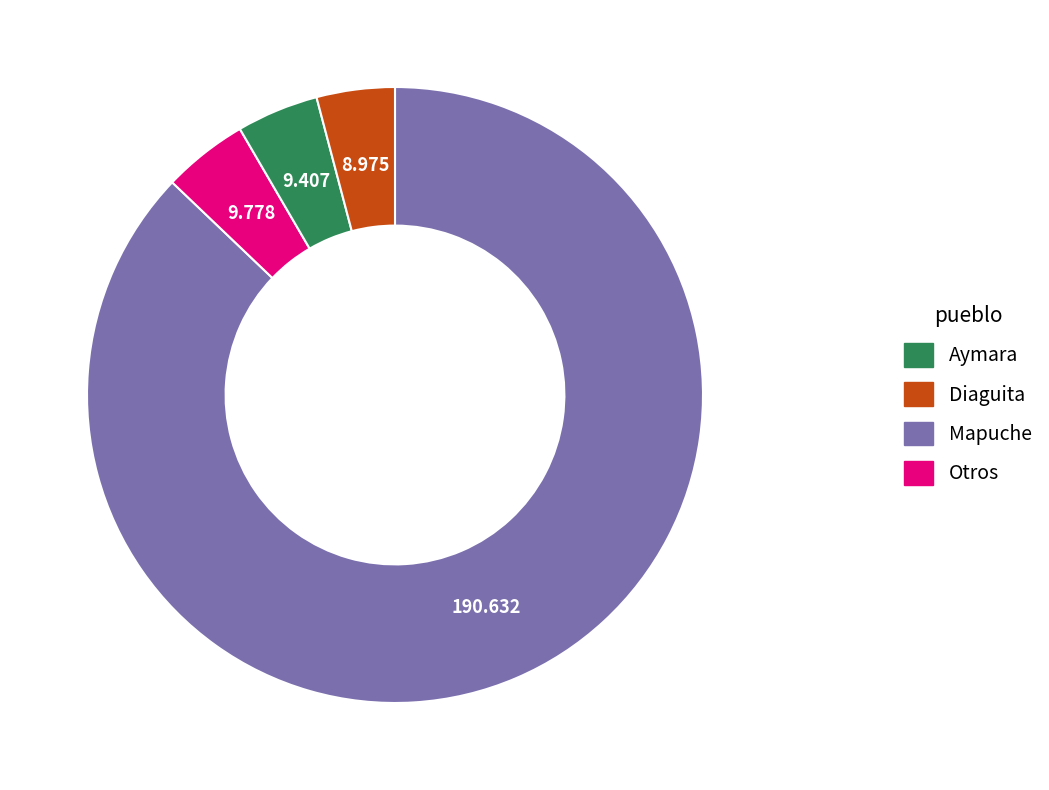

How many slices are in this pie chart?

4